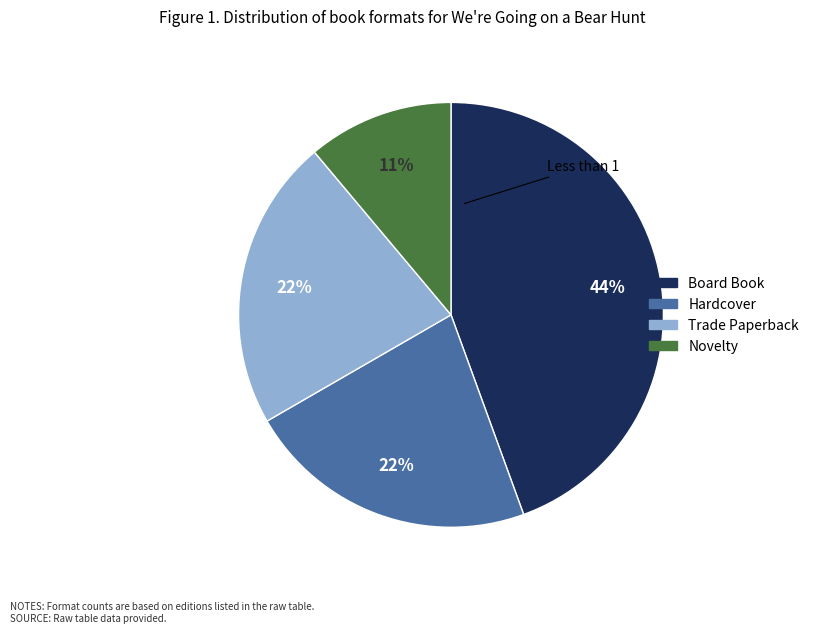

Is there any slice that represents more than half of the pie?

No